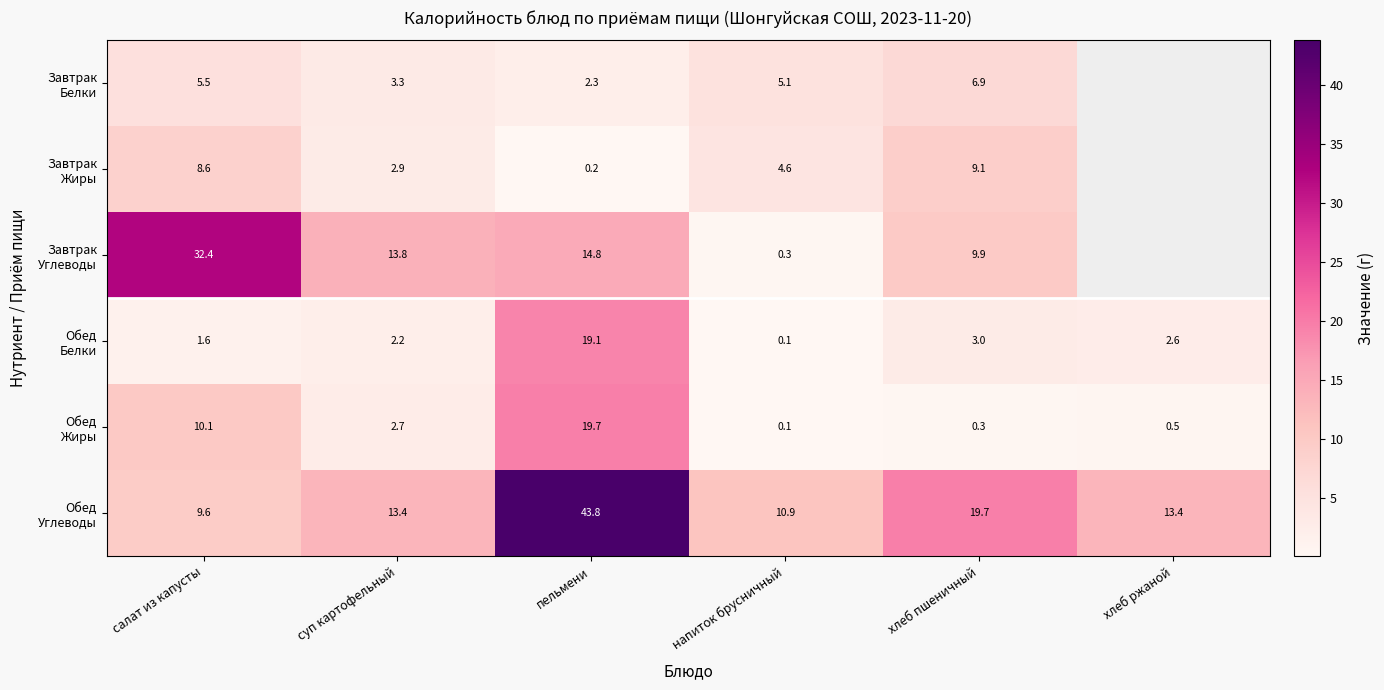

What is the spread (max minus min) of values at пельмени?

43.6